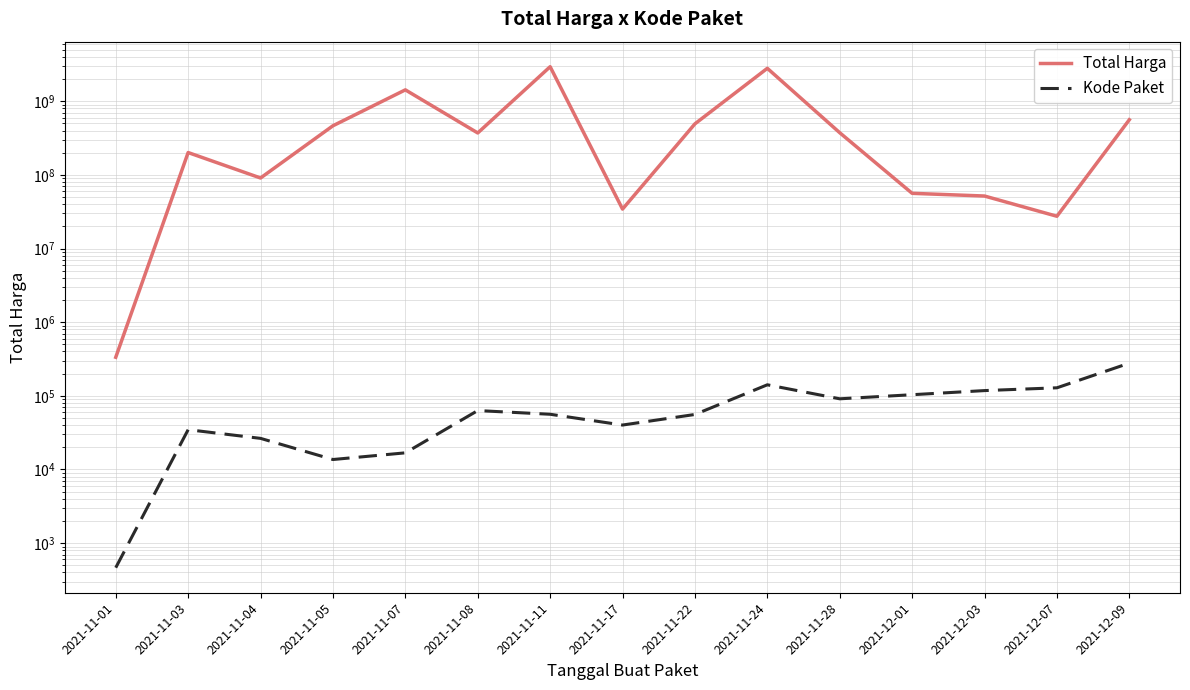

True or false: Kode Paket and Total Harga cross at least once.

False